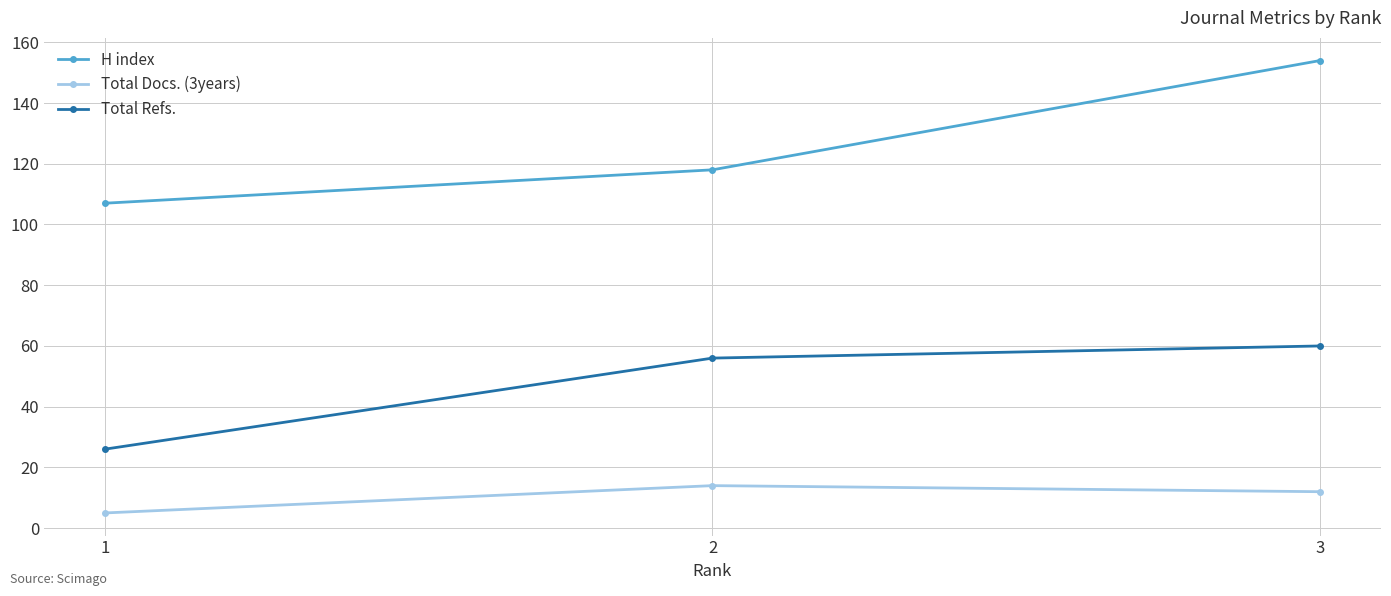

At which category does the chart reach its peak across all series?

3